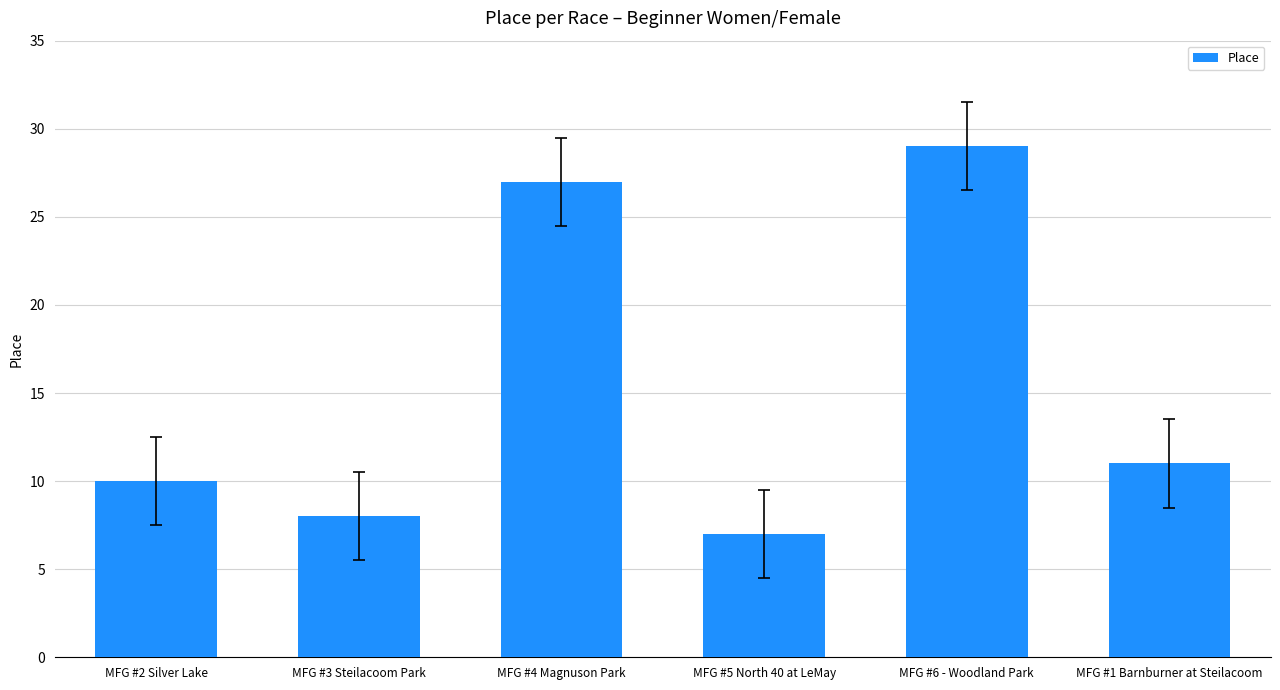

What is the average value?

15